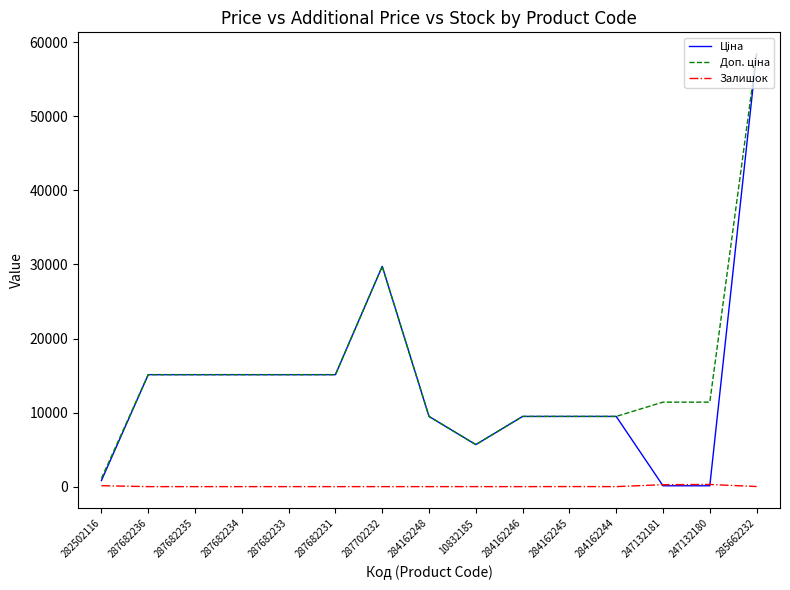

What is the maximum value shown in the chart?

58426.5